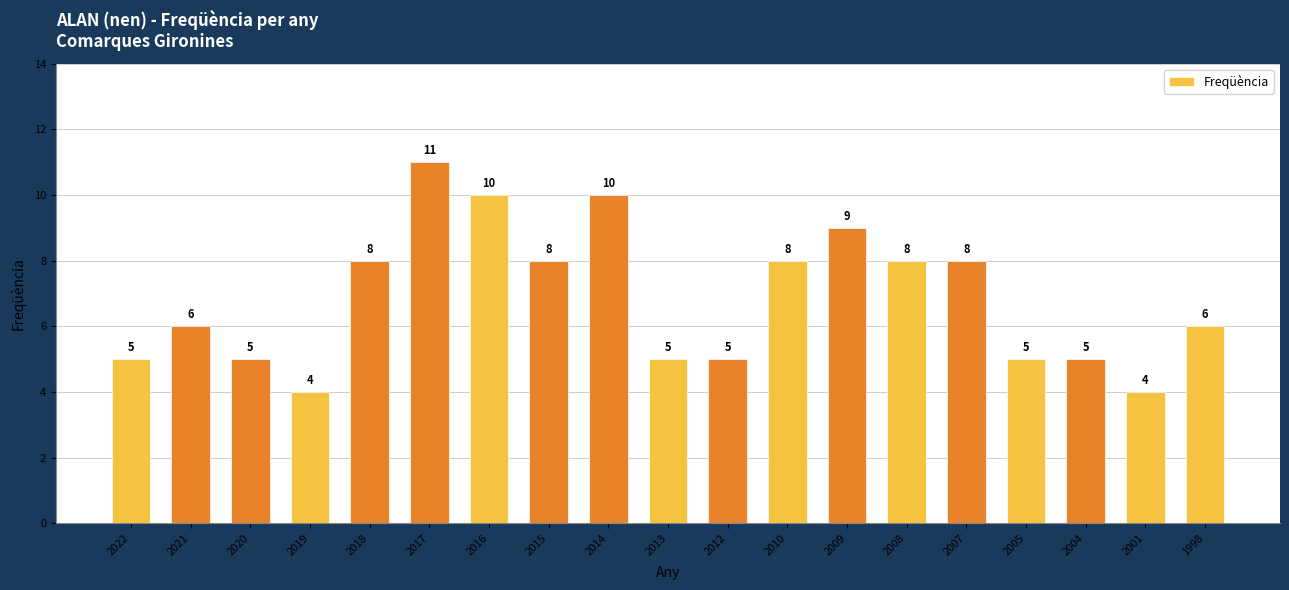

Does the chart contain stacked bars?

No